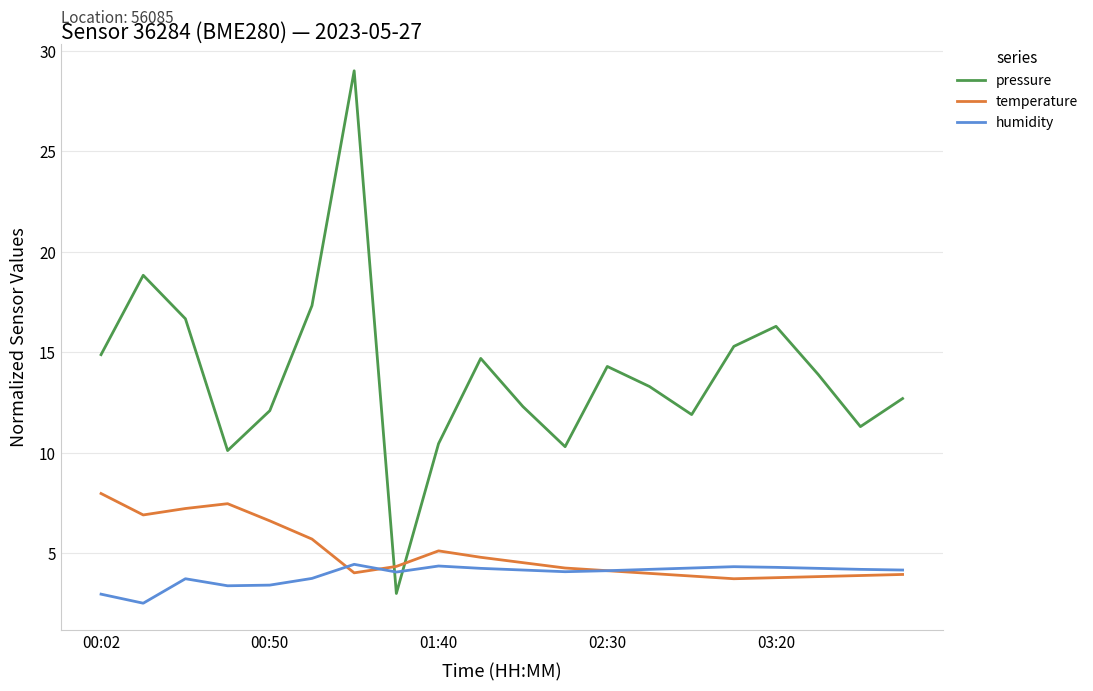

List the series in order of their peak value, highest first.

pressure, temperature, humidity